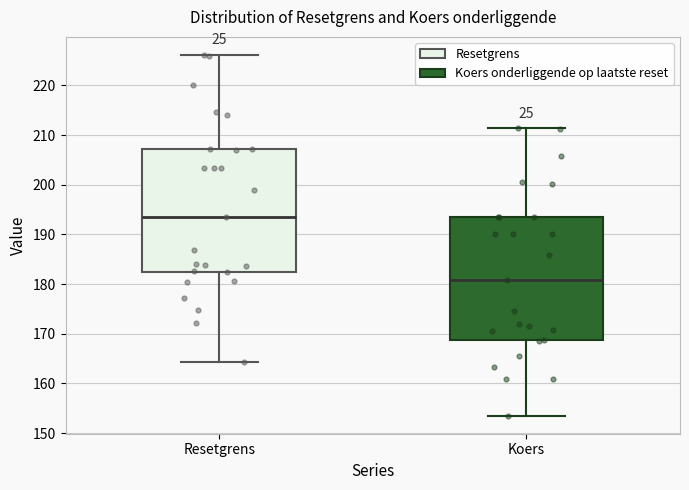

Reading left to right, transcribe this box plot: for each box, give where its median line is, the range the box spans, and where its two whiskers end, as read against the y-axis. The values are not printed on the chart, so give them approximately, as read against the axis.

Resetgrens: median 194, box 182 to 207, whiskers 164 to 226
Koers: median 181, box 169 to 194, whiskers 154 to 211